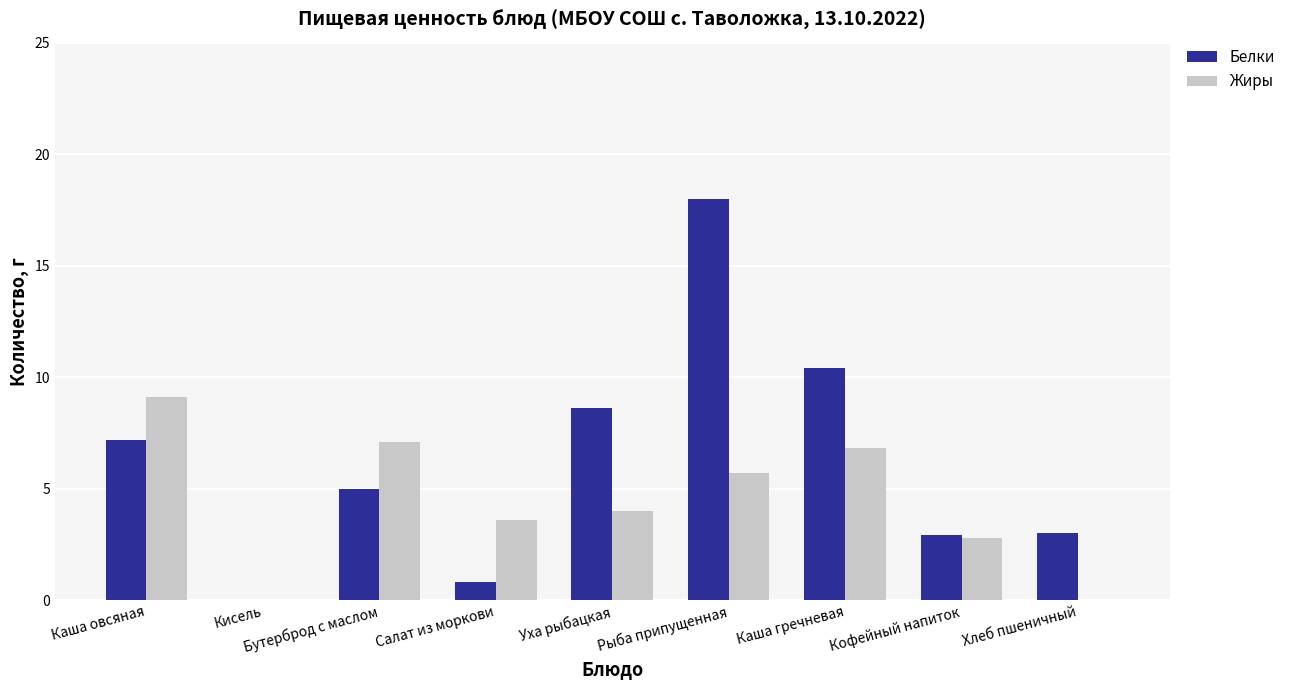

What is the sum of all Белки values?

55.9